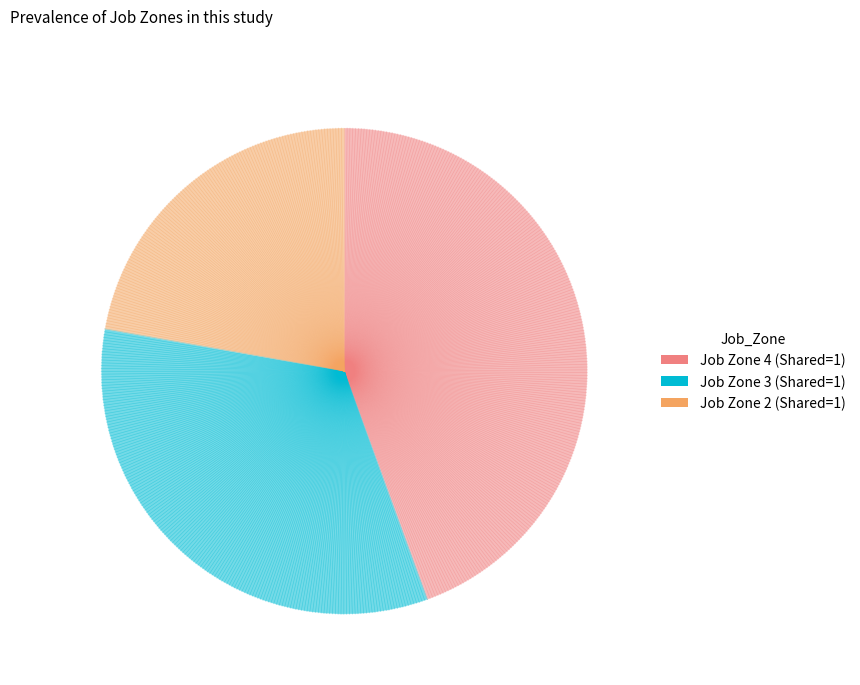

Combined, do Job Zone 3 (Shared=1) and Job Zone 4 (Shared=1) account for over 50%?

Yes